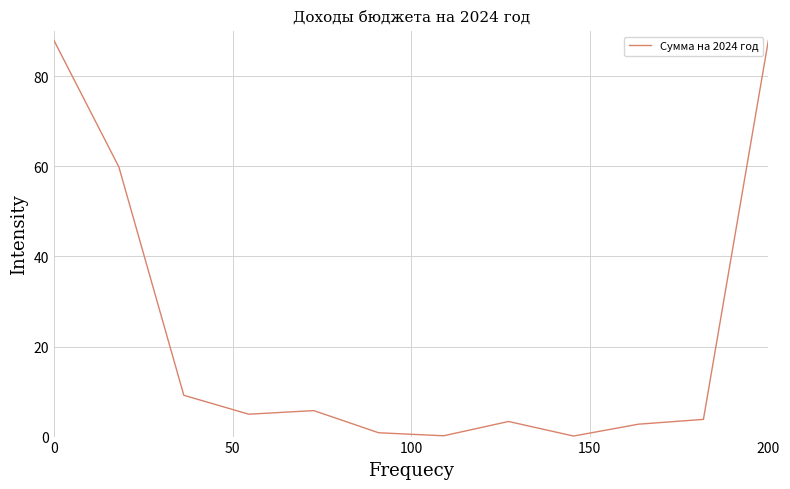

What is the maximum value shown in the chart?

88.0